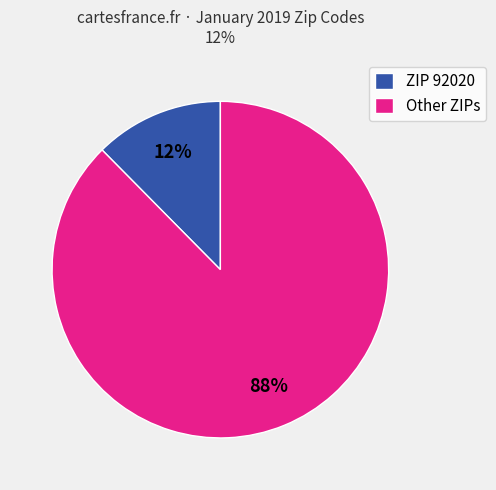

True or false: ZIP 92020 accounts for 12% of the total.

True